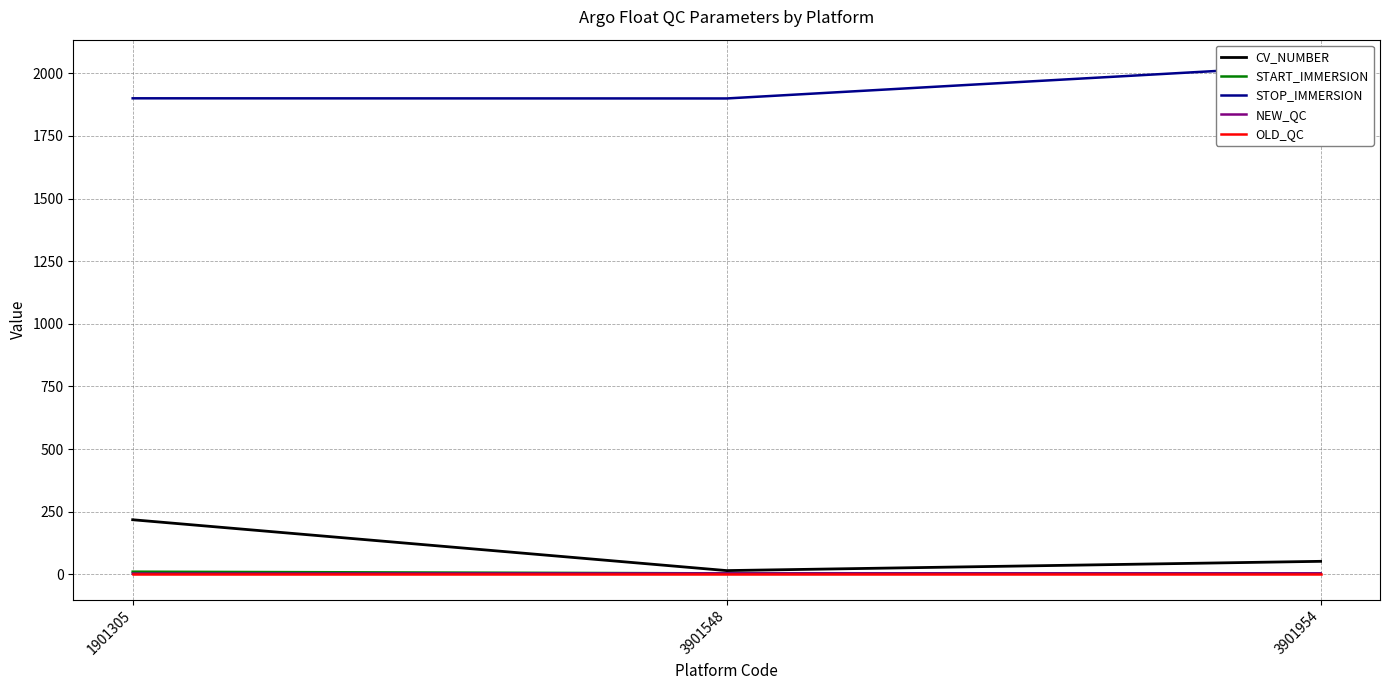

What is the value of the CV_NUMBER point at the 1st from the left?

218.0